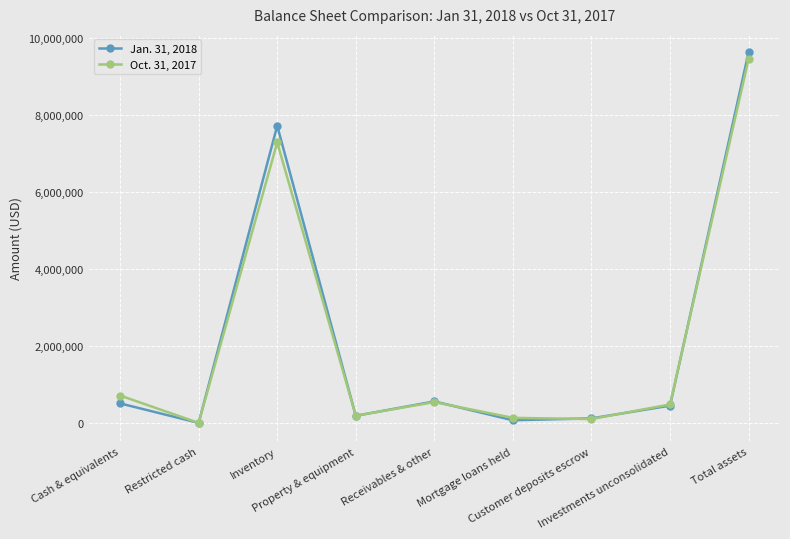

What is the sum of all Jan. 31, 2018 values?

19228234